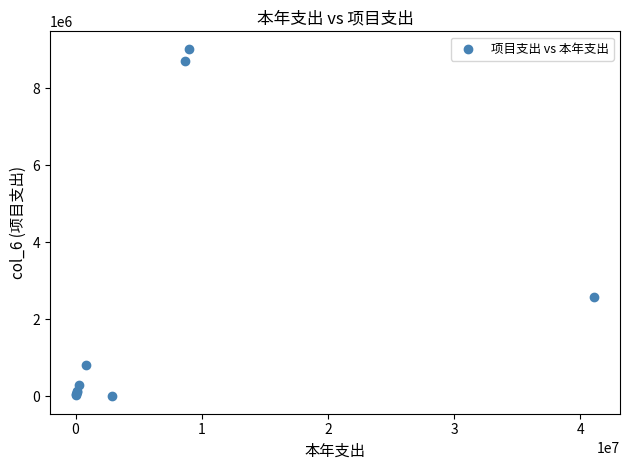

What Y value in the scatter plot is closest to 4510000?

2581100.0